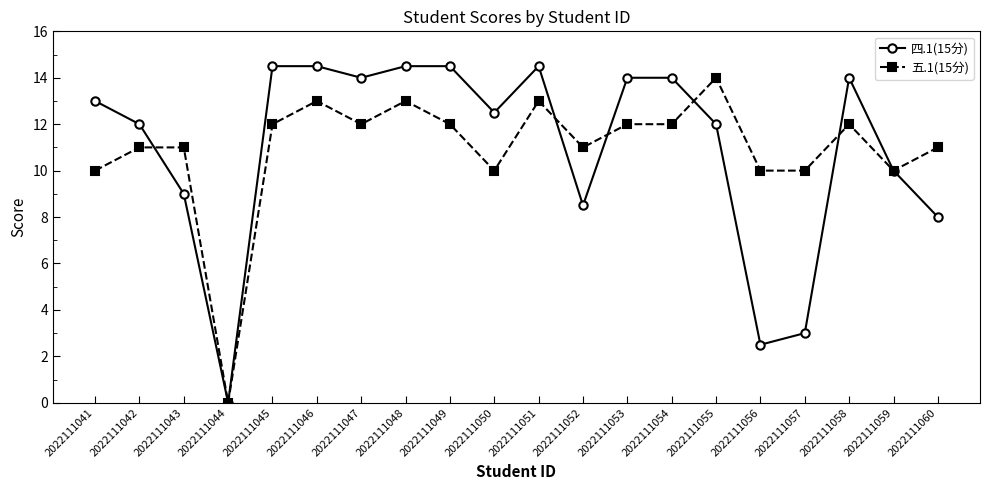

Which series changed the most between 2022111042 and 2022111052?

四.1(15分)